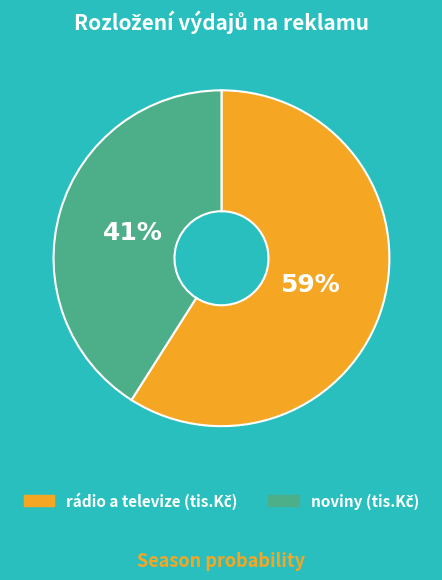

To the nearest percent, what is the difference between the largest and smallest slice percentages?

18%